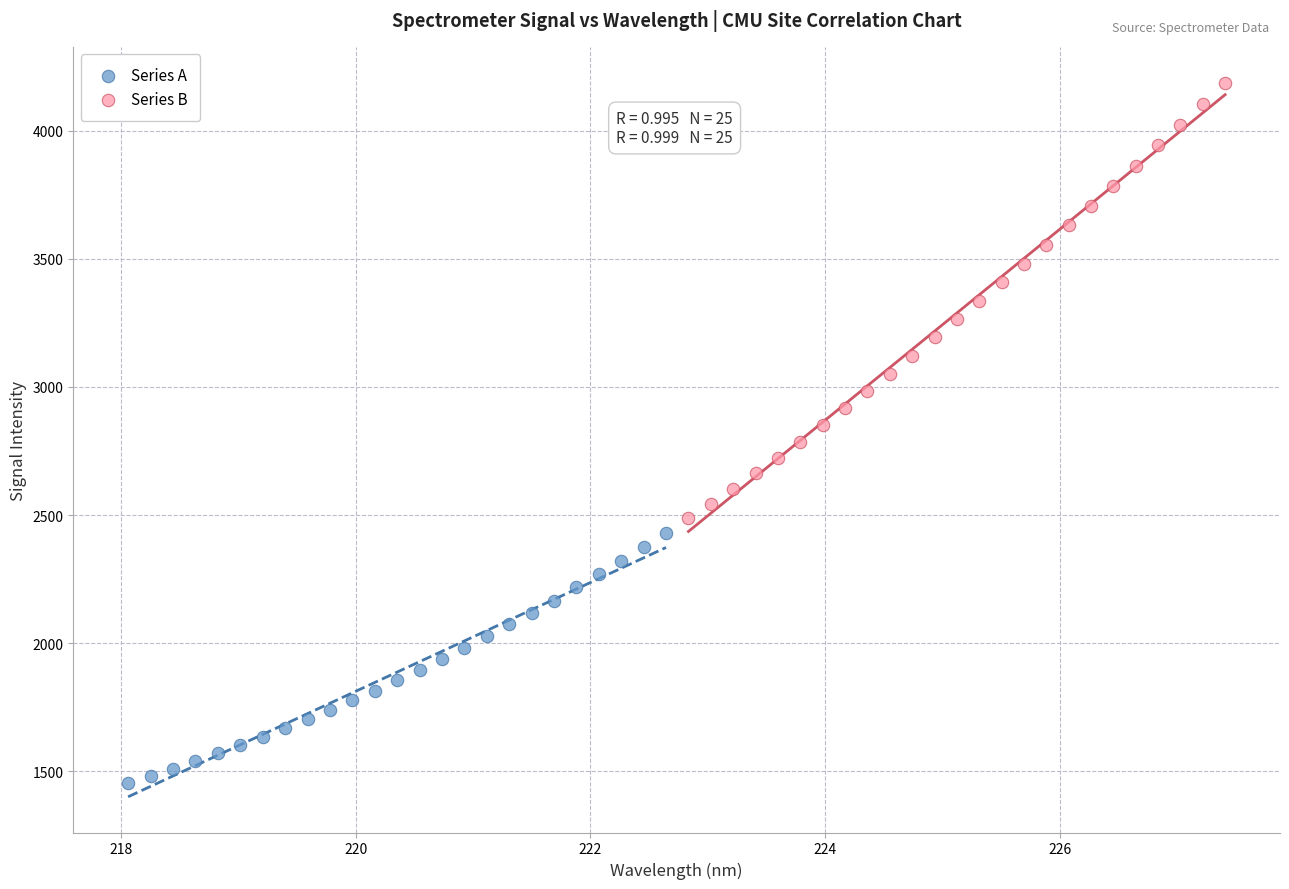

Which series has the widest spread of Y values?

Series B